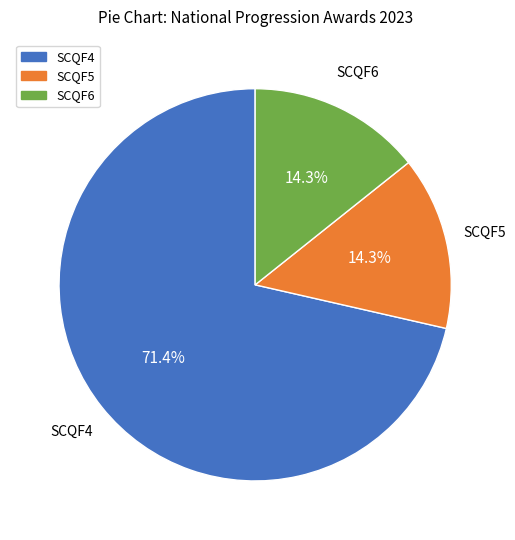

What portion of the pie excludes SCQF6?

85.7%